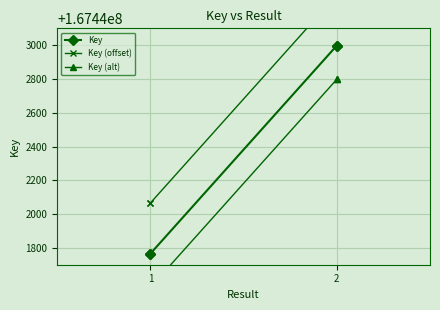

What value does the Key (offset) series have at 1, to the nearest 10?

167442070